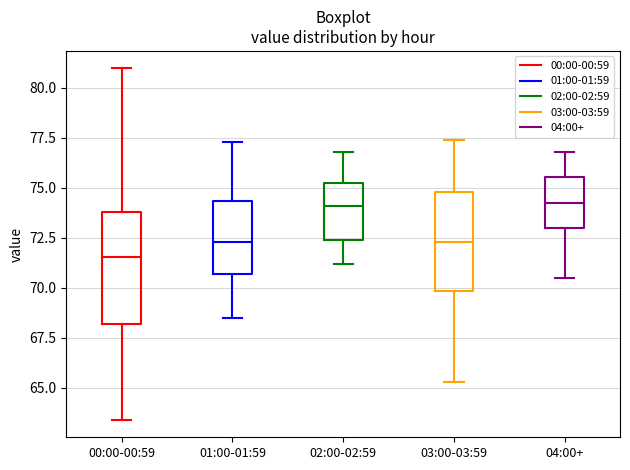

Reading left to right, transcribe this box plot: for each box, give where its median line is, the range the box spans, and where its two whiskers end, as read against the y-axis. The values are not printed on the chart, so give them approximately, as read against the axis.

00:00-00:59: median 71.5, box 68.0 to 74.0, whiskers 63.5 to 81.0
01:00-01:59: median 72.5, box 70.5 to 74.5, whiskers 68.5 to 77.5
02:00-02:59: median 74.0, box 72.5 to 75.0, whiskers 71.0 to 77.0
03:00-03:59: median 72.5, box 70.0 to 75.0, whiskers 65.5 to 77.5
04:00+: median 74.5, box 73.0 to 75.5, whiskers 70.5 to 77.0